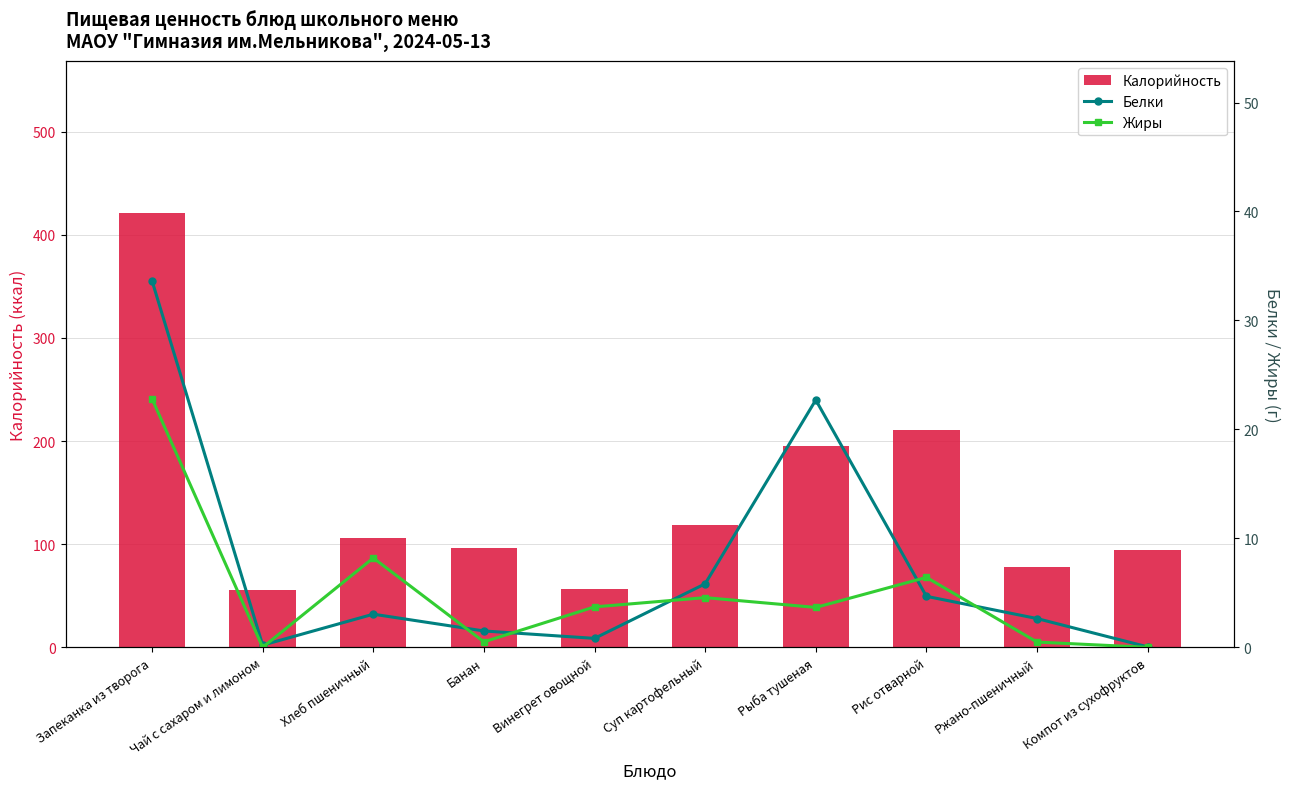

At which category is the sum across all series the highest?

Запеканка из творога